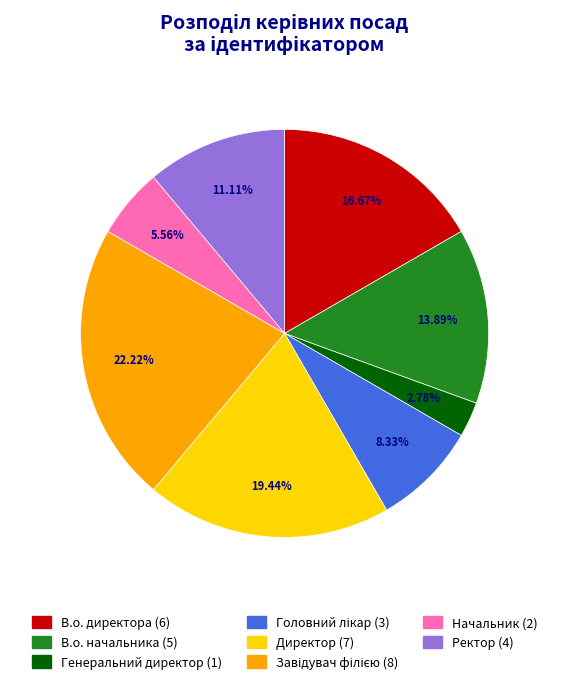

Count the number of slices in the pie.

8